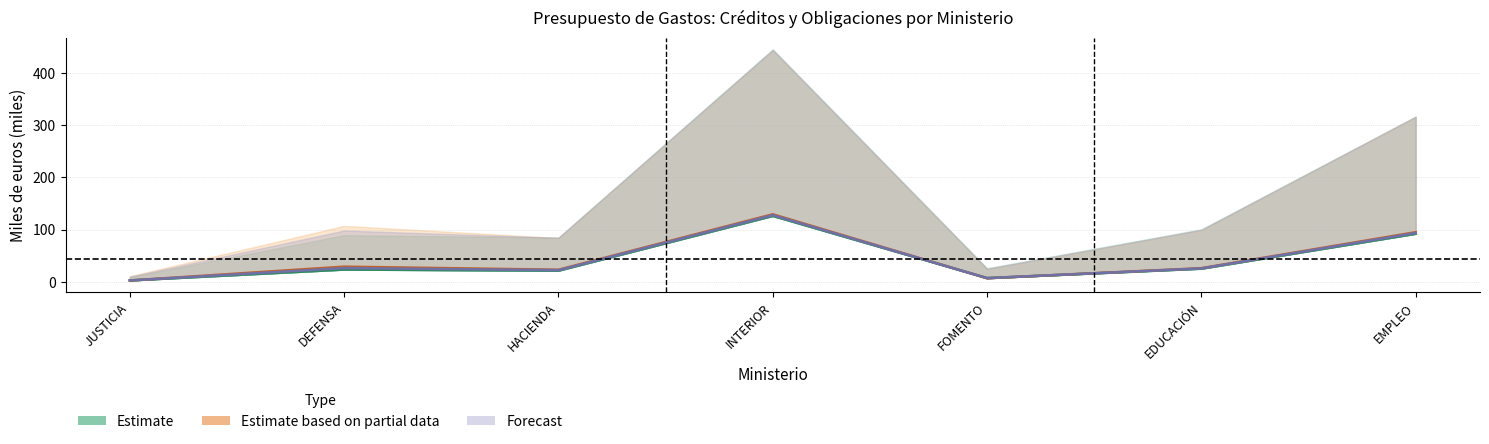

Rank the categories by PAGOS REALIZADOS 2015 value from lowest to highest.

JUSTICIA, FOMENTO, HACIENDA, DEFENSA, EDUCACIÓN, EMPLEO, INTERIOR